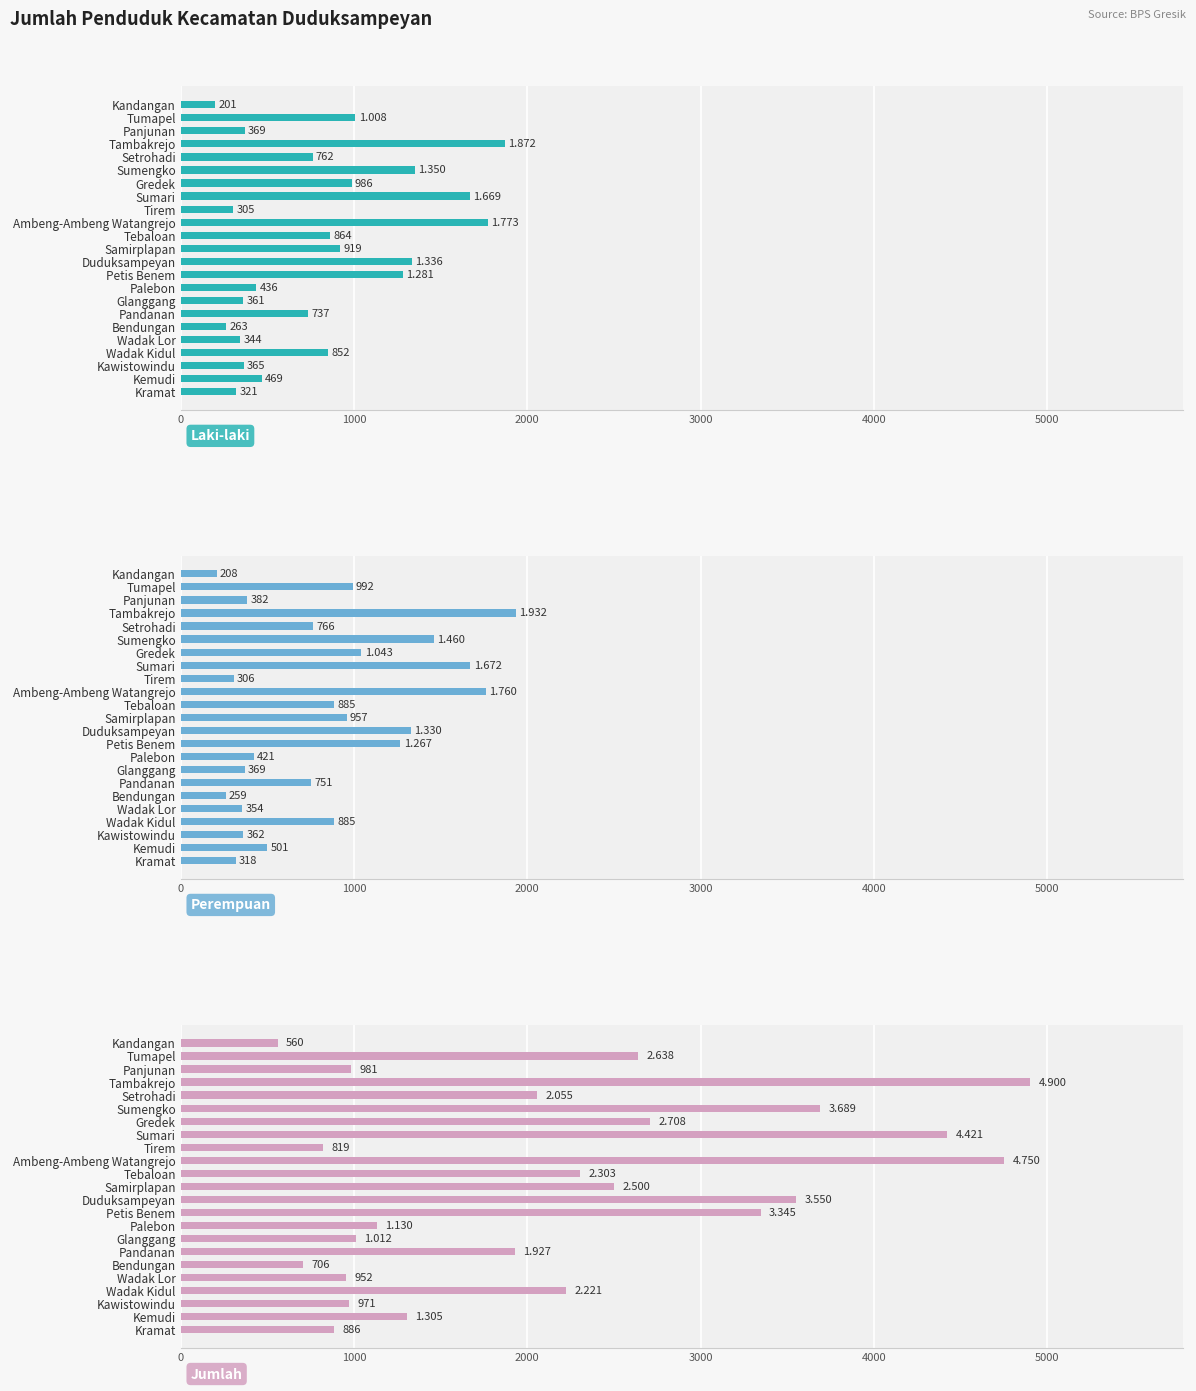

How many distinct data groups are displayed?

3